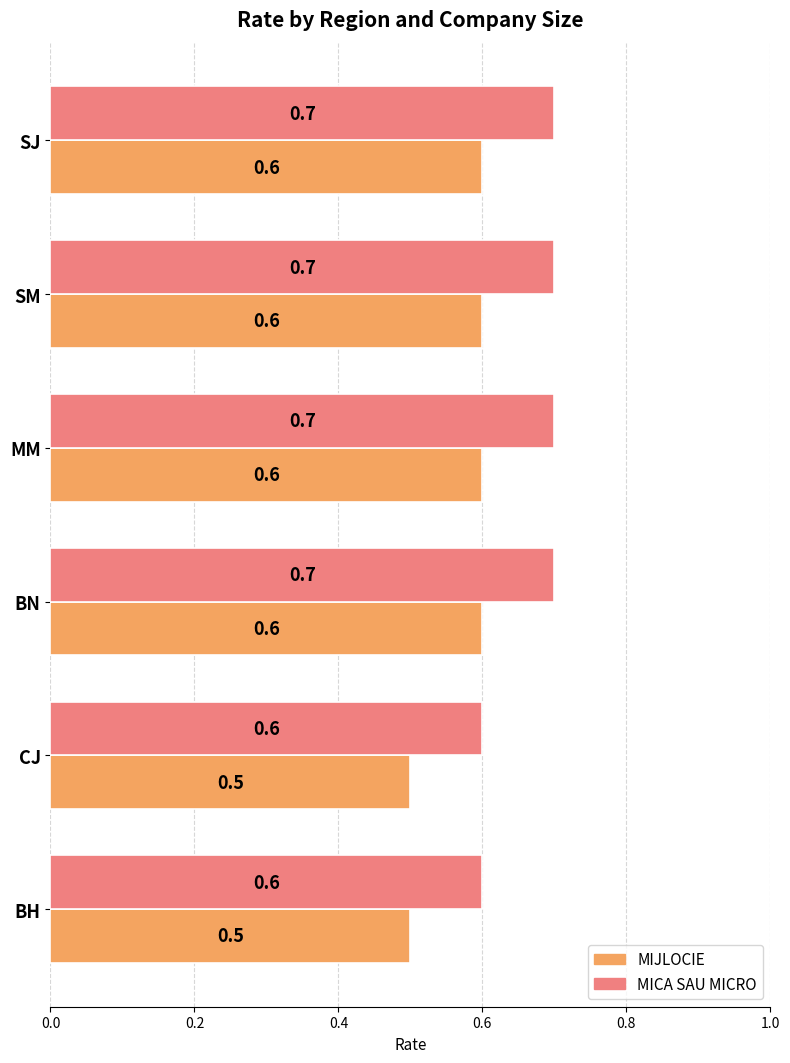

Rank the series by their average value, from highest to lowest.

MICA SAU MICRO, MIJLOCIE